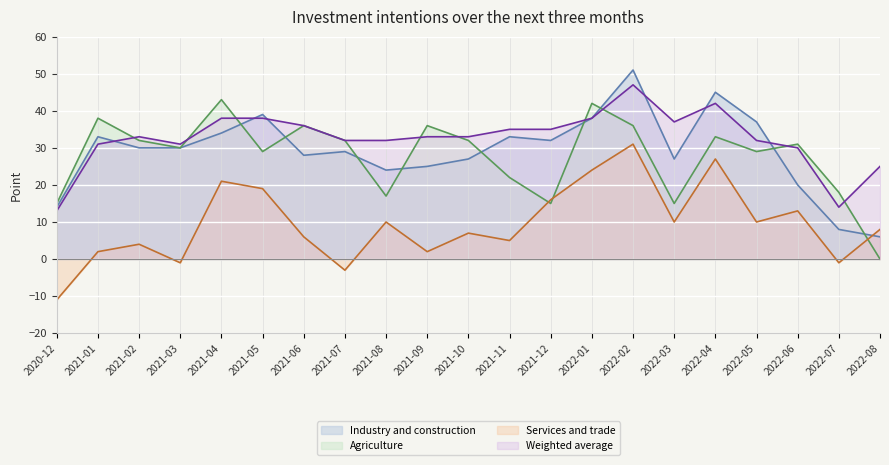

What is the difference between the highest and lowest values at 2021-08?

22